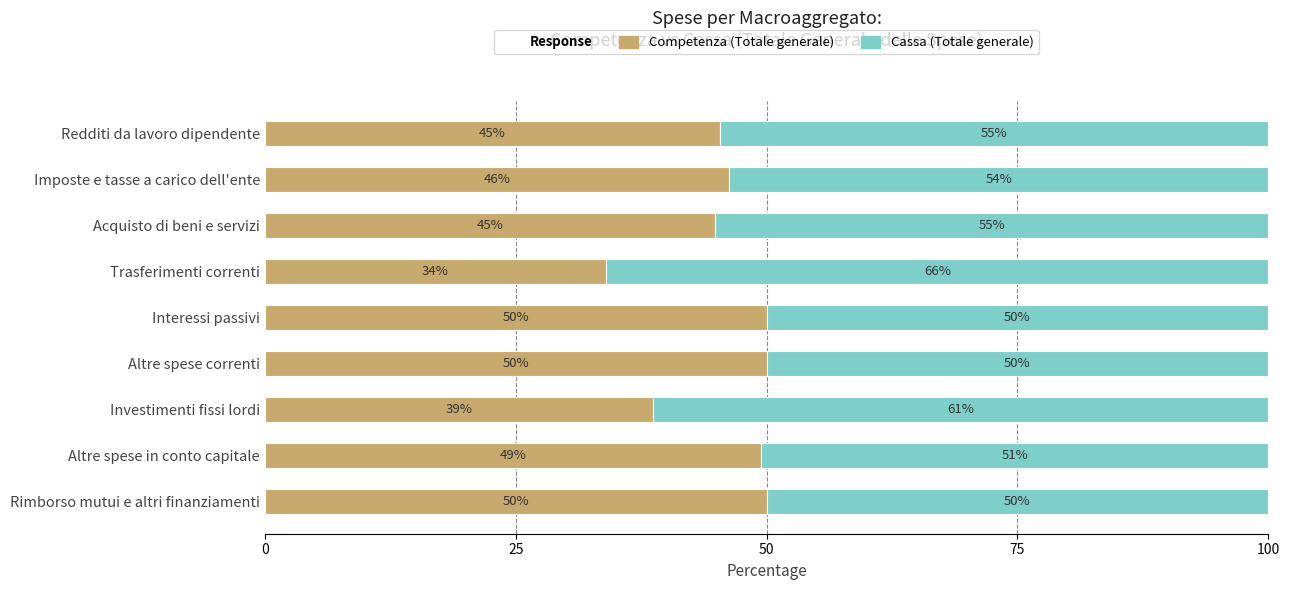

What is the total value across all series at Redditi da lavoro dipendente?

100.0